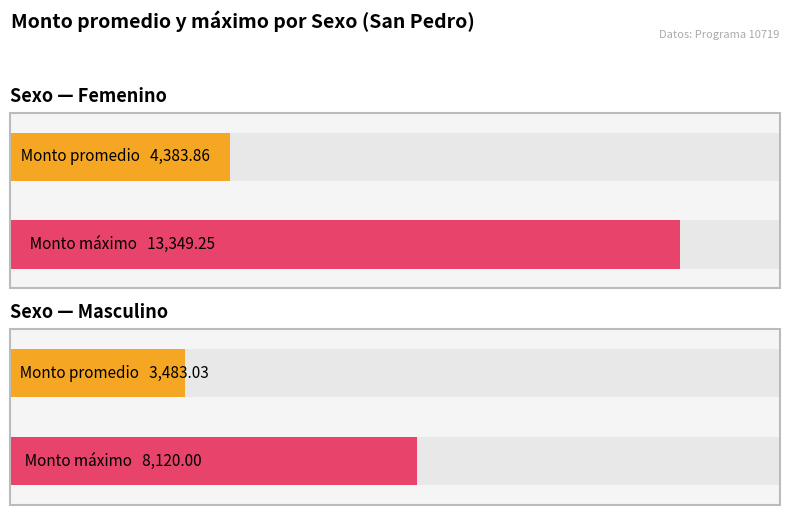

The value of Masculino at 6 is 4076.9. True or false?

False